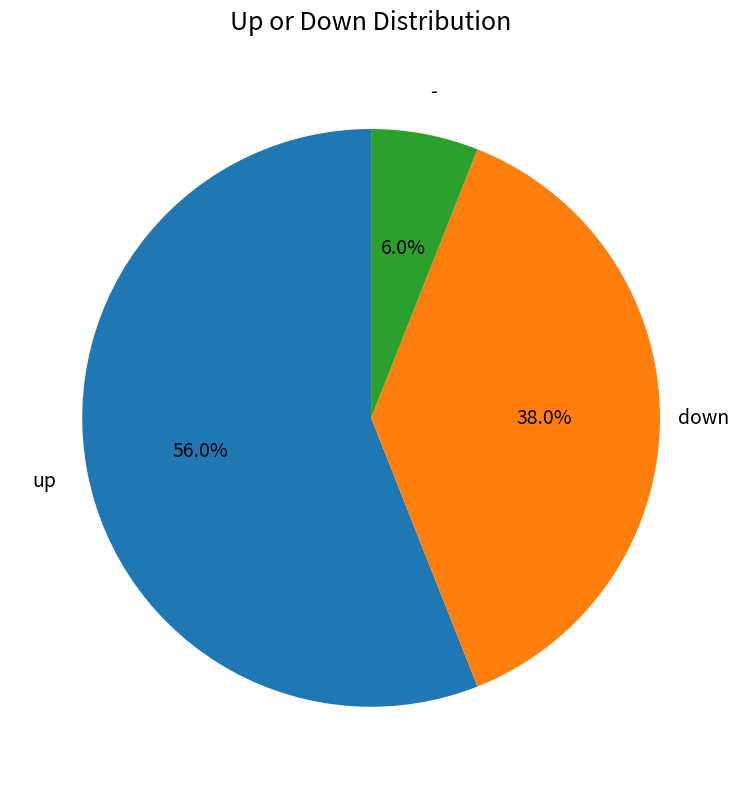

What percentage do - and down together represent?

44.0%